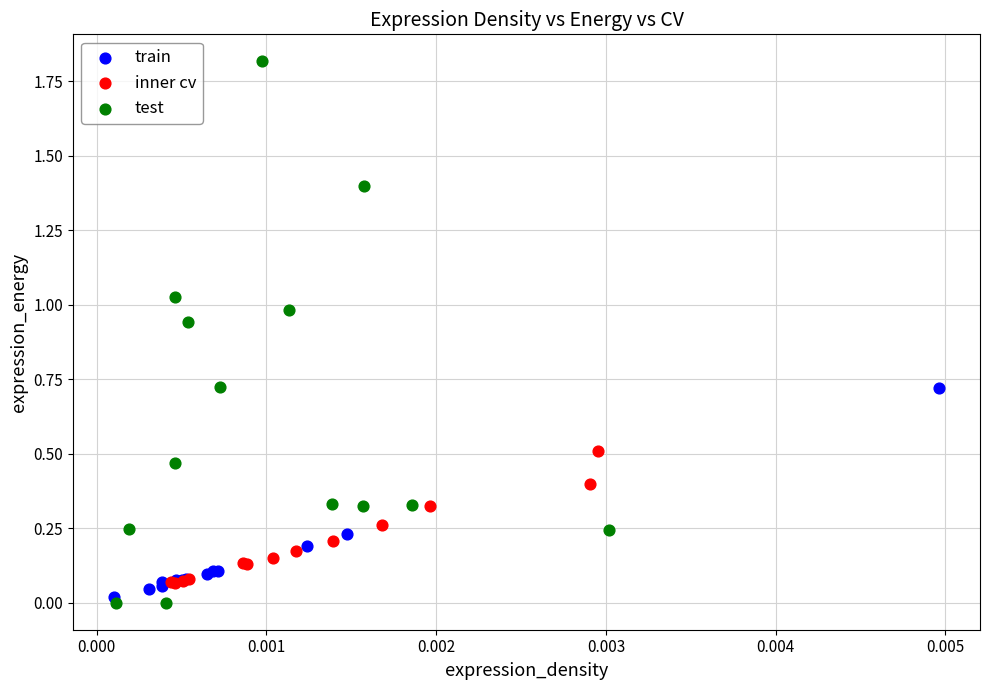

Which series has the largest Y range (max minus min)?

test